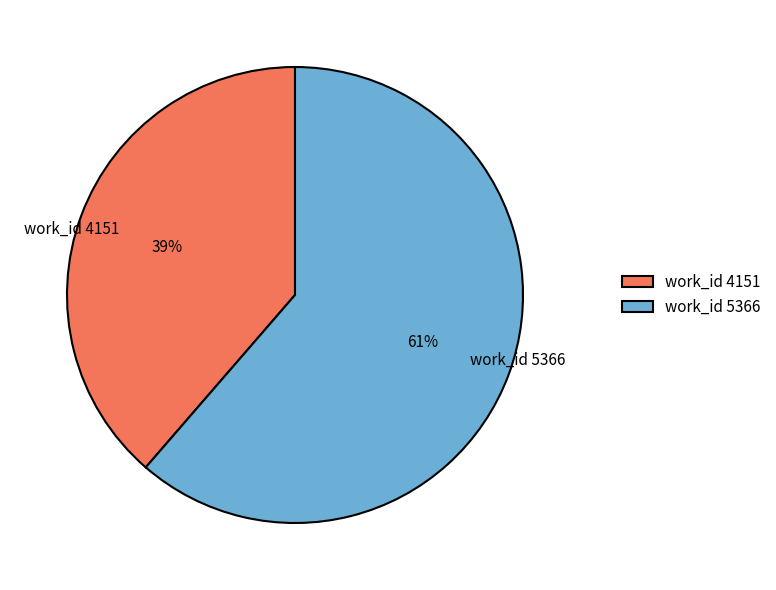

Combined, do work_id 5366 and work_id 4151 account for over 50%?

Yes